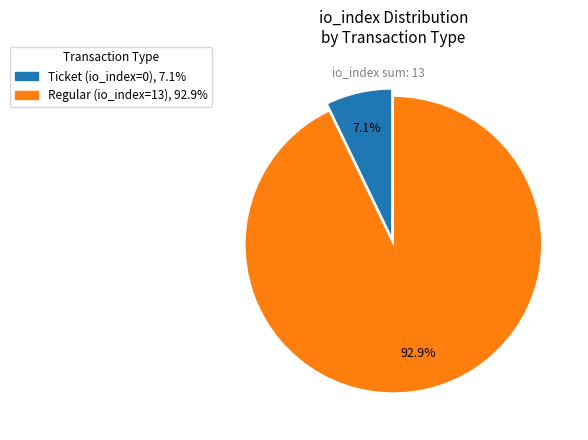

Does any single category account for the majority?

Yes